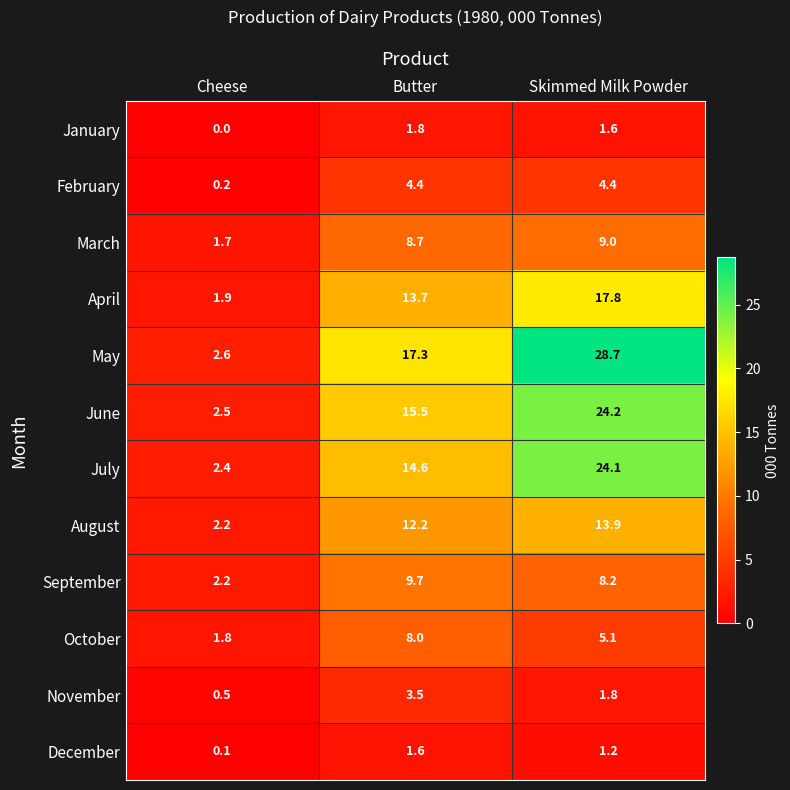

At which label does July first exceed 14?

Butter